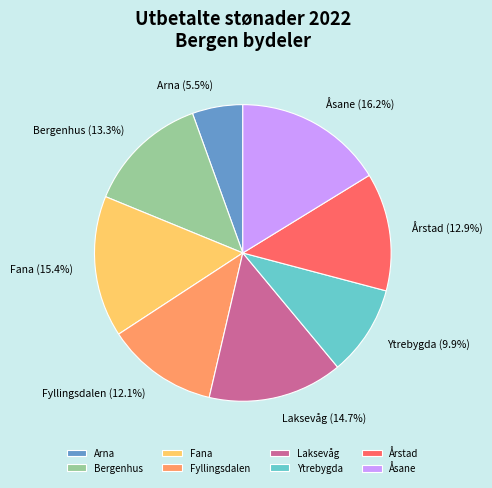

What is the ratio of the value at Bergenhus to the value at Fana?

0.9